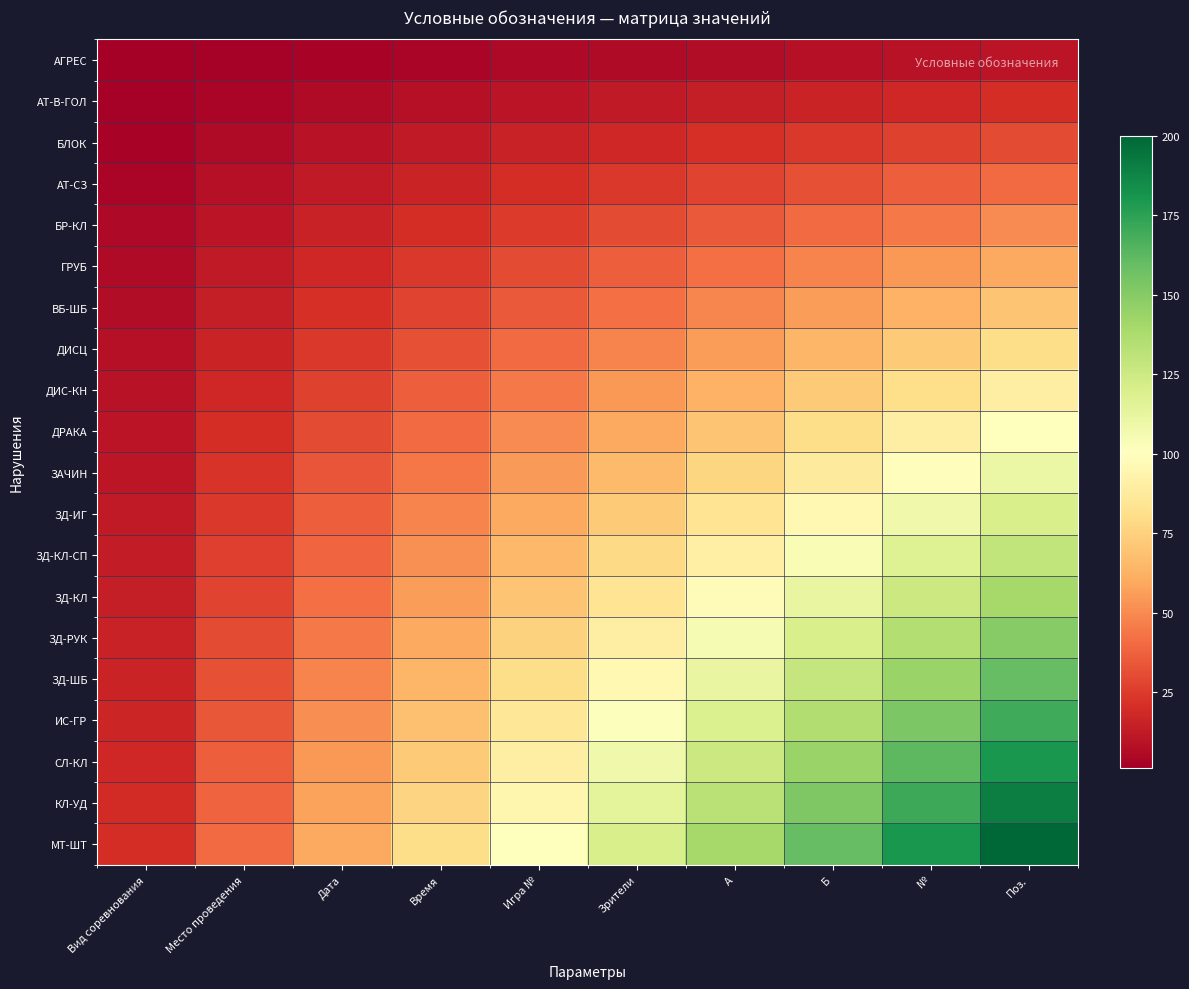

Reading left to right, list all the values displayed in this chart.

АГРЕС: Вид соревнования=1	Место проведения=2	Дата=3	Время=4	Игра №=5	Зрители=6	A=7	Б=8	№=9	Поз.=10
АТ-В-ГОЛ: Вид соревнования=2	Место проведения=4	Дата=6	Время=8	Игра №=10	Зрители=12	A=14	Б=16	№=18	Поз.=20
БЛОК: Вид соревнования=3	Место проведения=6	Дата=9	Время=12	Игра №=15	Зрители=18	A=21	Б=24	№=27	Поз.=30
АТ-СЗ: Вид соревнования=4	Место проведения=8	Дата=12	Время=16	Игра №=20	Зрители=24	A=28	Б=32	№=36	Поз.=40
БР-КЛ: Вид соревнования=5	Место проведения=10	Дата=15	Время=20	Игра №=25	Зрители=30	A=35	Б=40	№=45	Поз.=50
ГРУБ: Вид соревнования=6	Место проведения=12	Дата=18	Время=24	Игра №=30	Зрители=36	A=42	Б=48	№=54	Поз.=60
ВБ-ШБ: Вид соревнования=7	Место проведения=14	Дата=21	Время=28	Игра №=35	Зрители=42	A=49	Б=56	№=63	Поз.=70
ДИСЦ: Вид соревнования=8	Место проведения=16	Дата=24	Время=32	Игра №=40	Зрители=48	A=56	Б=64	№=72	Поз.=80
ДИС-КН: Вид соревнования=9	Место проведения=18	Дата=27	Время=36	Игра №=45	Зрители=54	A=63	Б=72	№=81	Поз.=90
ДРАКА: Вид соревнования=10	Место проведения=20	Дата=30	Время=40	Игра №=50	Зрители=60	A=70	Б=80	№=90	Поз.=100
ЗАЧИН: Вид соревнования=11	Место проведения=22	Дата=33	Время=44	Игра №=55	Зрители=66	A=77	Б=88	№=99	Поз.=110
ЗД-ИГ: Вид соревнования=12	Место проведения=24	Дата=36	Время=48	Игра №=60	Зрители=72	A=84	Б=96	№=108	Поз.=120
ЗД-КЛ-СП: Вид соревнования=13	Место проведения=26	Дата=39	Время=52	Игра №=65	Зрители=78	A=91	Б=104	№=117	Поз.=130
ЗД-КЛ: Вид соревнования=14	Место проведения=28	Дата=42	Время=56	Игра №=70	Зрители=84	A=98	Б=112	№=126	Поз.=140
ЗД-РУК: Вид соревнования=15	Место проведения=30	Дата=45	Время=60	Игра №=75	Зрители=90	A=105	Б=120	№=135	Поз.=150
ЗД-ШБ: Вид соревнования=16	Место проведения=32	Дата=48	Время=64	Игра №=80	Зрители=96	A=112	Б=128	№=144	Поз.=160
ИС-ГР: Вид соревнования=17	Место проведения=34	Дата=51	Время=68	Игра №=85	Зрители=102	A=119	Б=136	№=153	Поз.=170
СЛ-КЛ: Вид соревнования=18	Место проведения=36	Дата=54	Время=72	Игра №=90	Зрители=108	A=126	Б=144	№=162	Поз.=180
КЛ-УД: Вид соревнования=19	Место проведения=38	Дата=57	Время=76	Игра №=95	Зрители=114	A=133	Б=152	№=171	Поз.=190
МТ-ШТ: Вид соревнования=20	Место проведения=40	Дата=60	Время=80	Игра №=100	Зрители=120	A=140	Б=160	№=180	Поз.=200